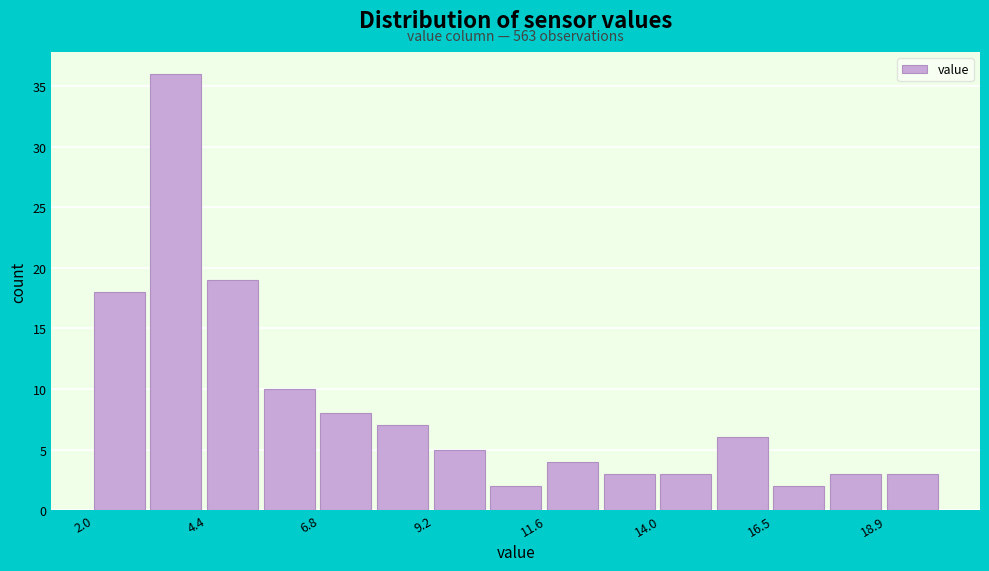

Read against the x-axis, roughly where is the centre of the tallest bar?

3.5